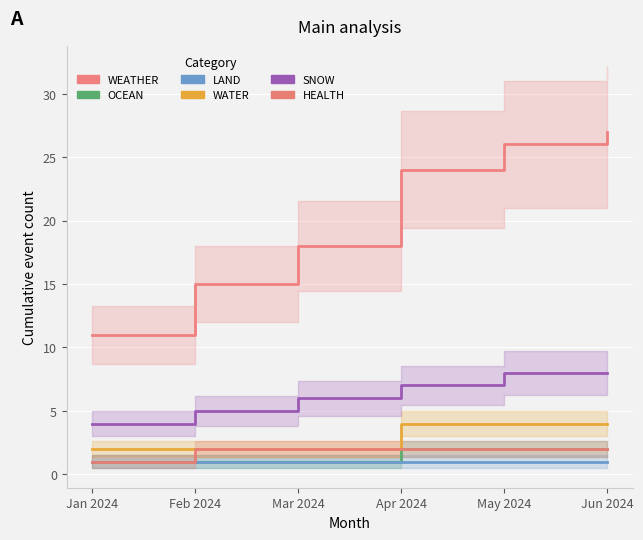

At Jun 2024, list the series in order from smallest to largest.

LAND, OCEAN, HEALTH, WATER, SNOW, WEATHER